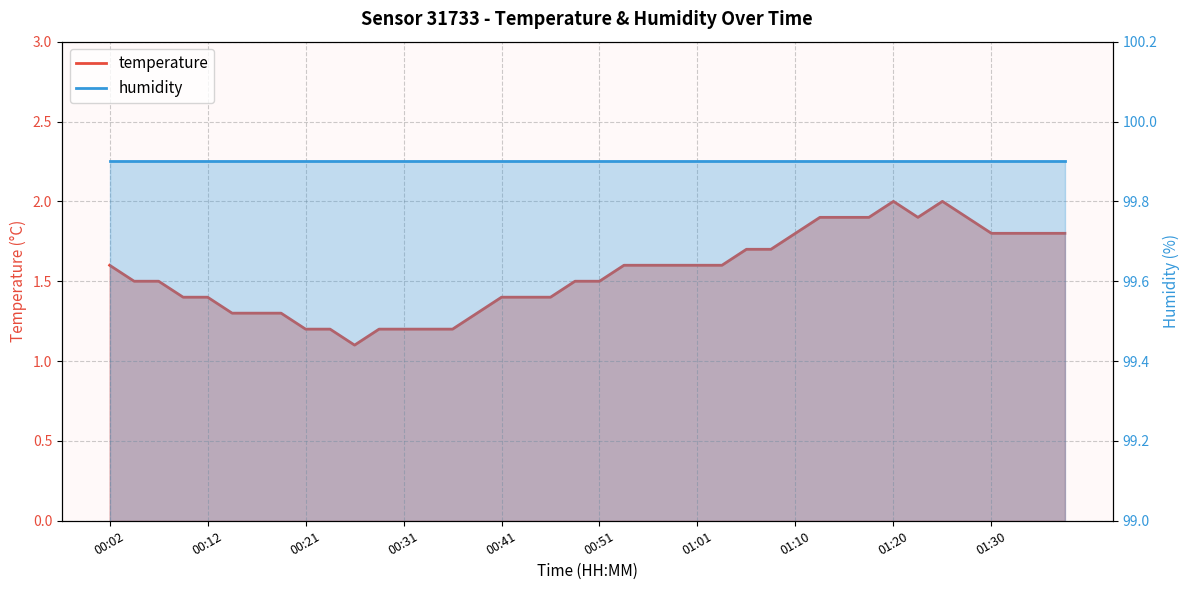

What position from the left is 00:43?

18